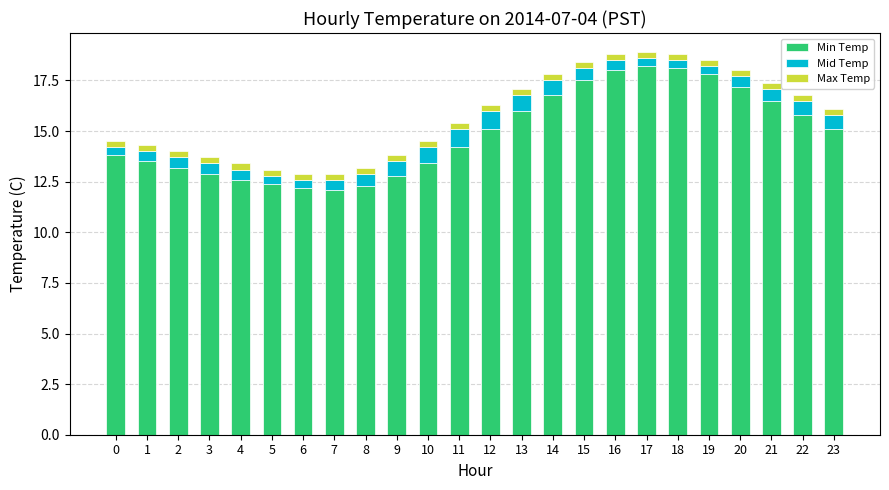

What is the maximum value for Min Temp?

18.2